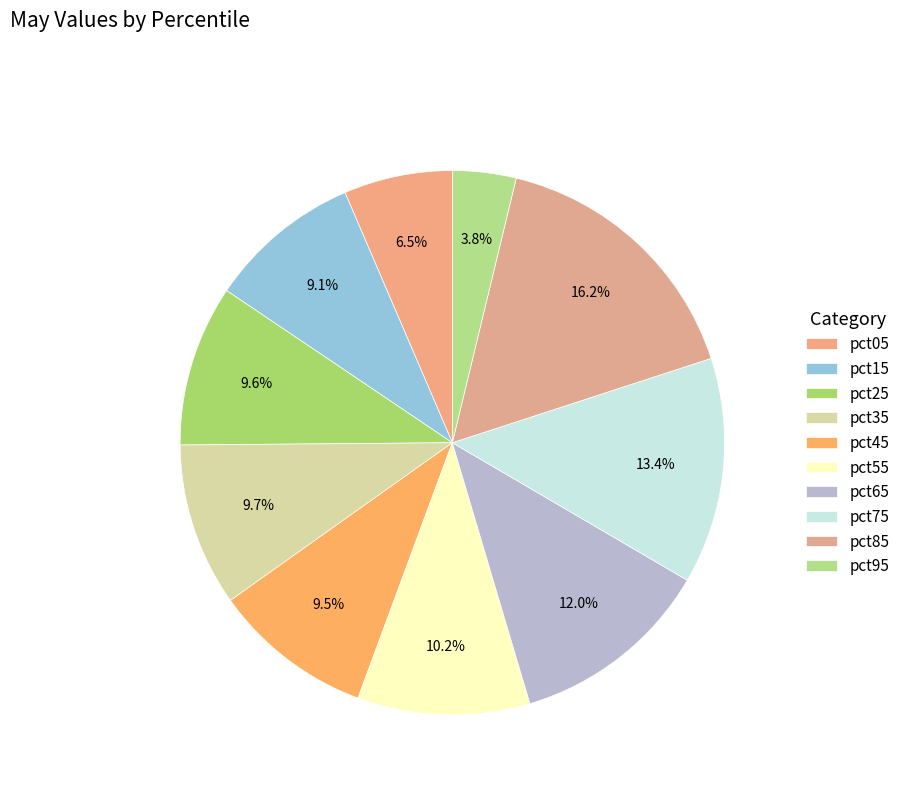

What percentage is NOT represented by pct75?

86.6%